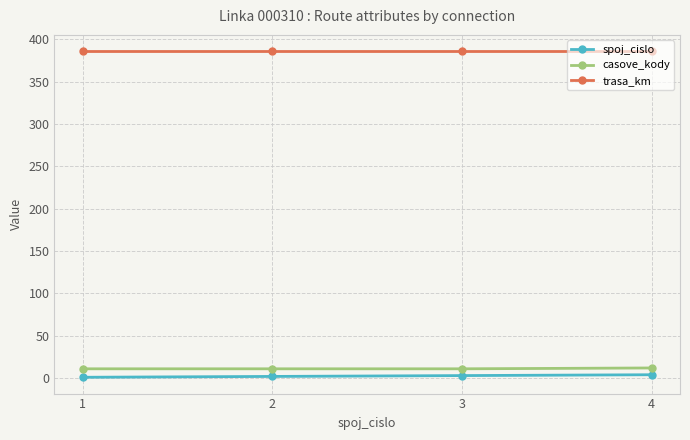

At how many categories does at least one series exceed 332?

4